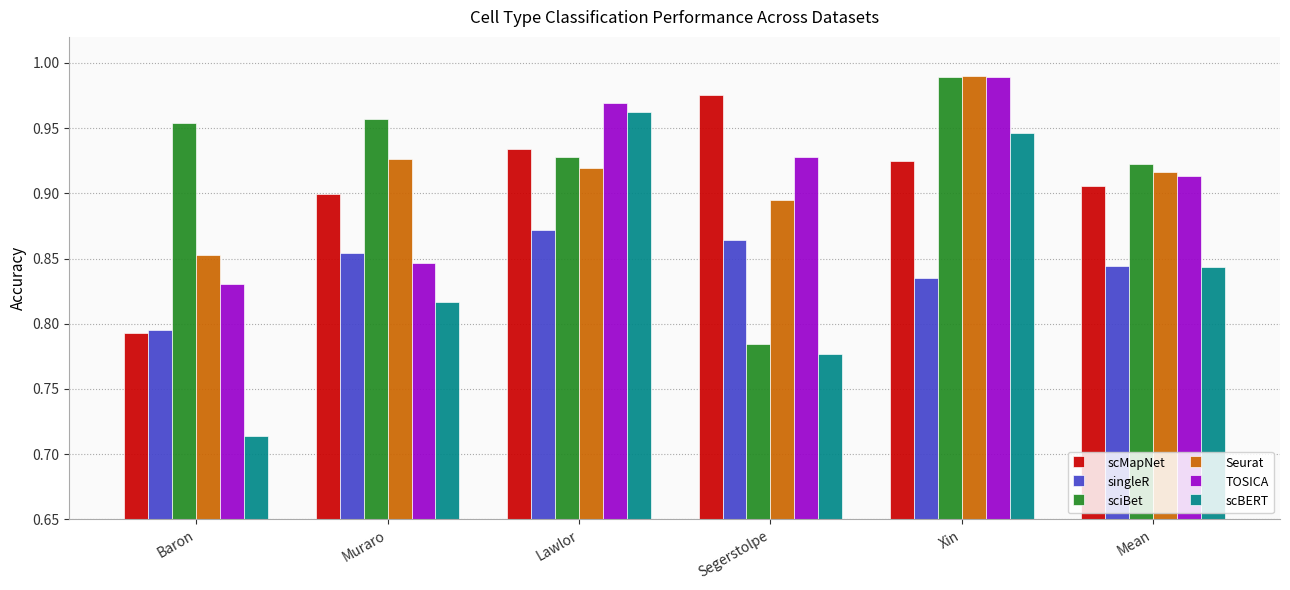

The TOSICA series shows 0.9 at Segerstolpe. True or false?

True